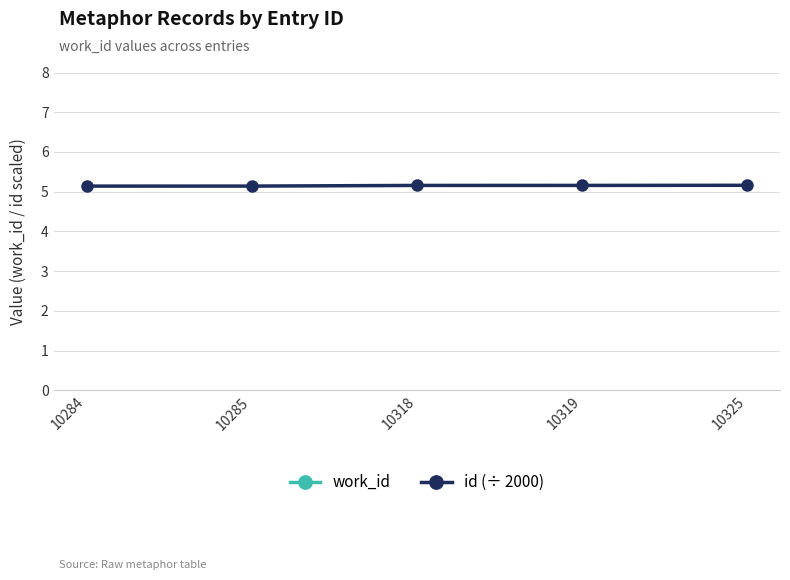

The id (÷ 2000) series shows 5.2 at 10318. True or false?

True